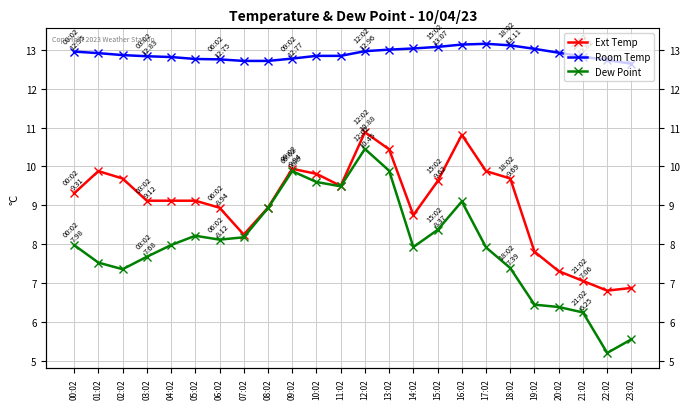

At how many categories does at least one series exceed 5?

24